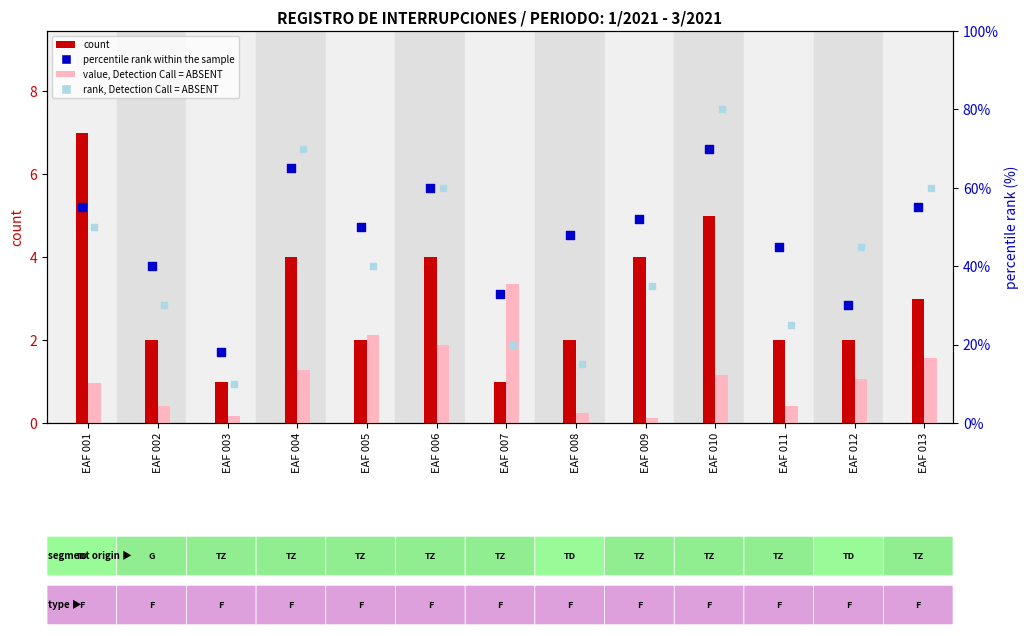

Is the value of percentile rank within the sample at EAF 007 greater than the value of count at EAF 008?

Yes